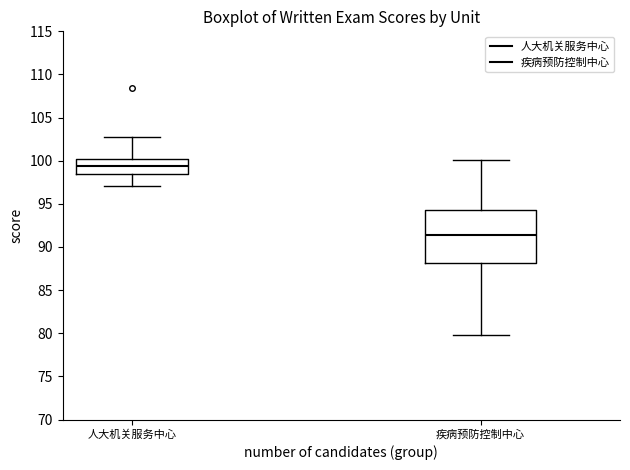

Reading left to right, read every box against the y-axis: the position of its median line, the range the box covers, and the ends of its whiskers. The values are not printed on the chart, so give them approximately, as read against the axis.

人大机关服务中心: median 99.5, box 98.5 to 100.0, whiskers 97.0 to 103.0
疾病预防控制中心: median 91.5, box 88.0 to 94.5, whiskers 80.0 to 100.0